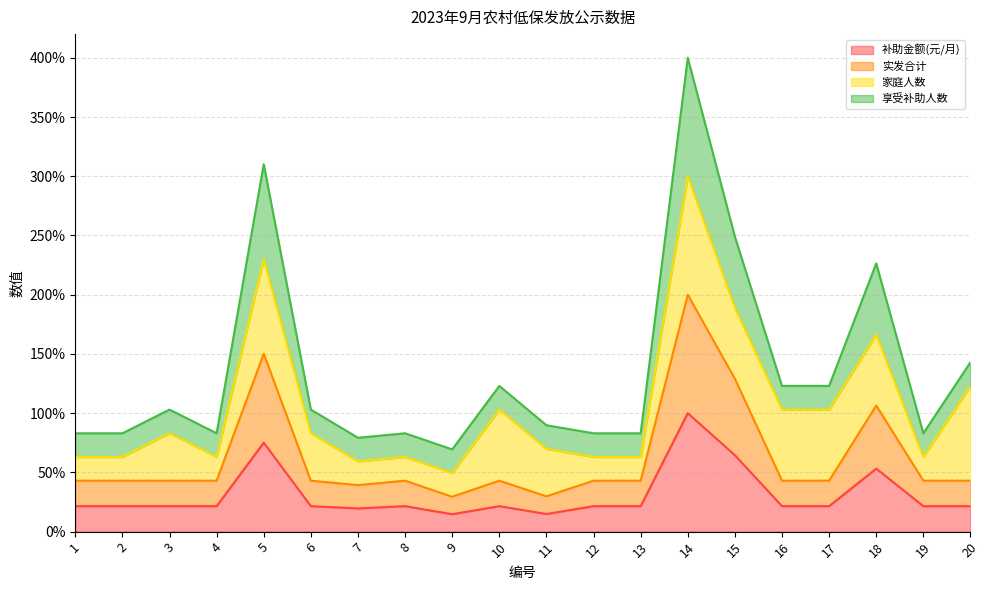

Is the value of 实发合计 at 6 greater than the value of 补助金额(元/月) at 5?

No